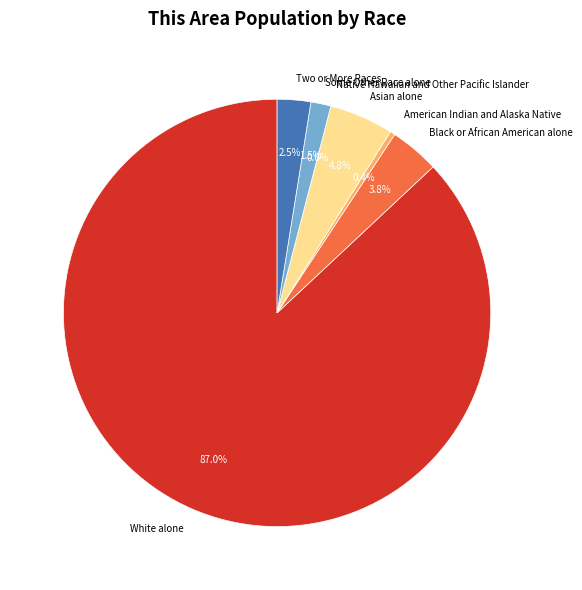

Is American Indian and Alaska Native the majority of the pie?

No